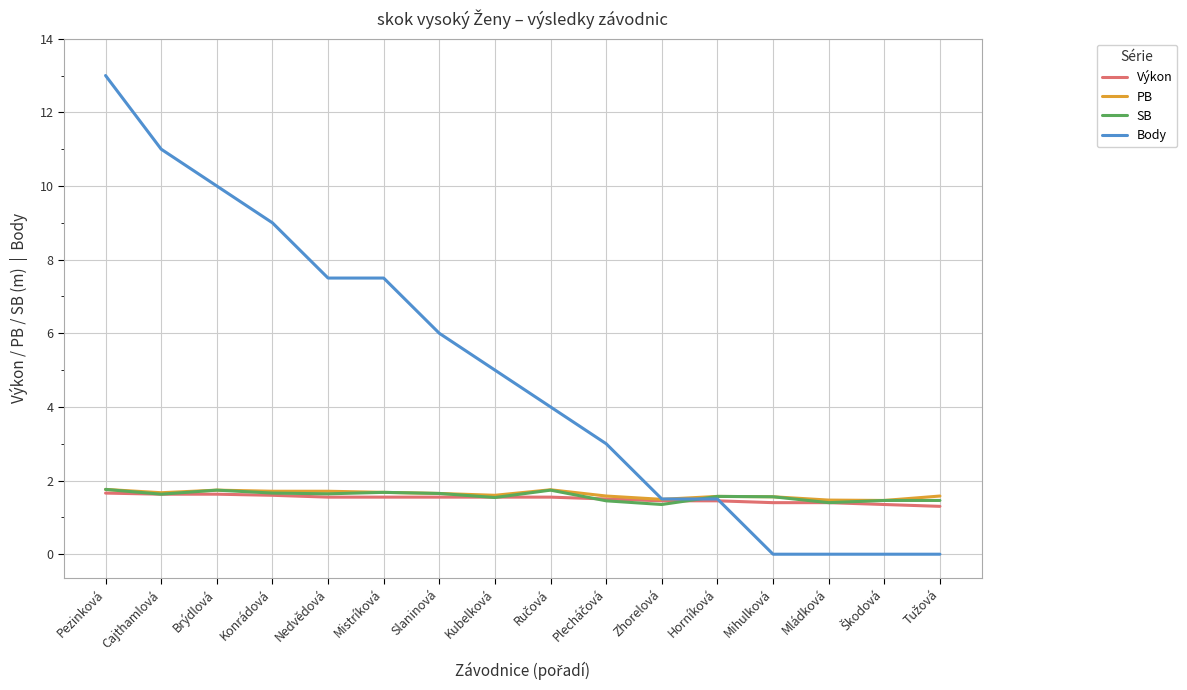

What is the difference between the maximum and minimum values in the SB series?

0.4